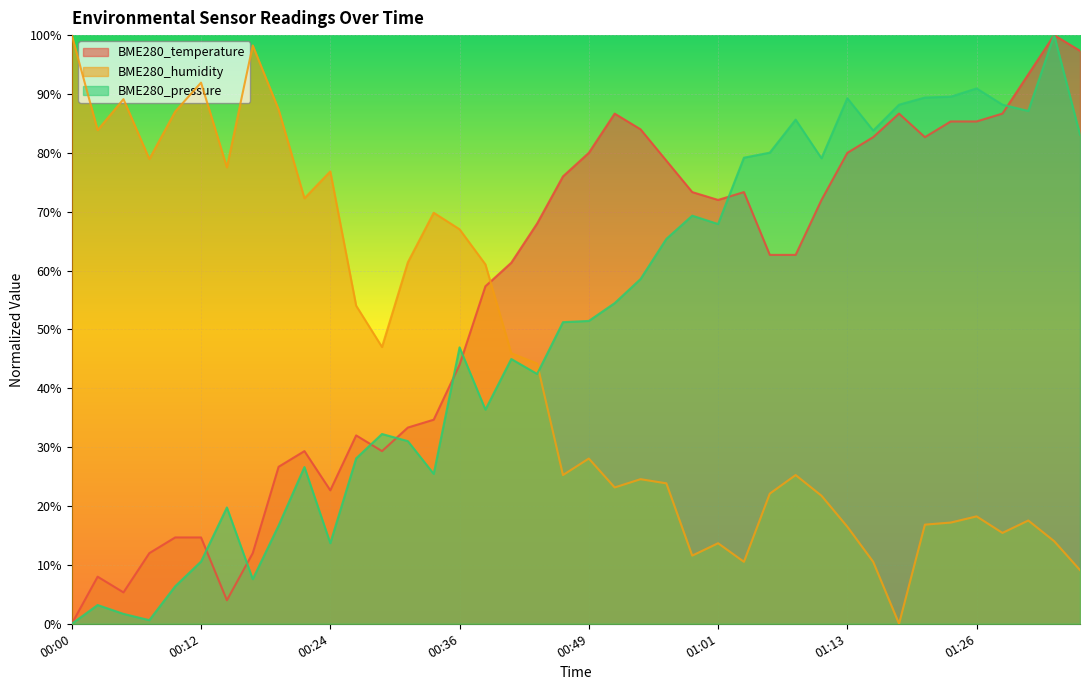

Where do BME280_humidity and BME280_pressure first cross each other?

00:44 and 00:46